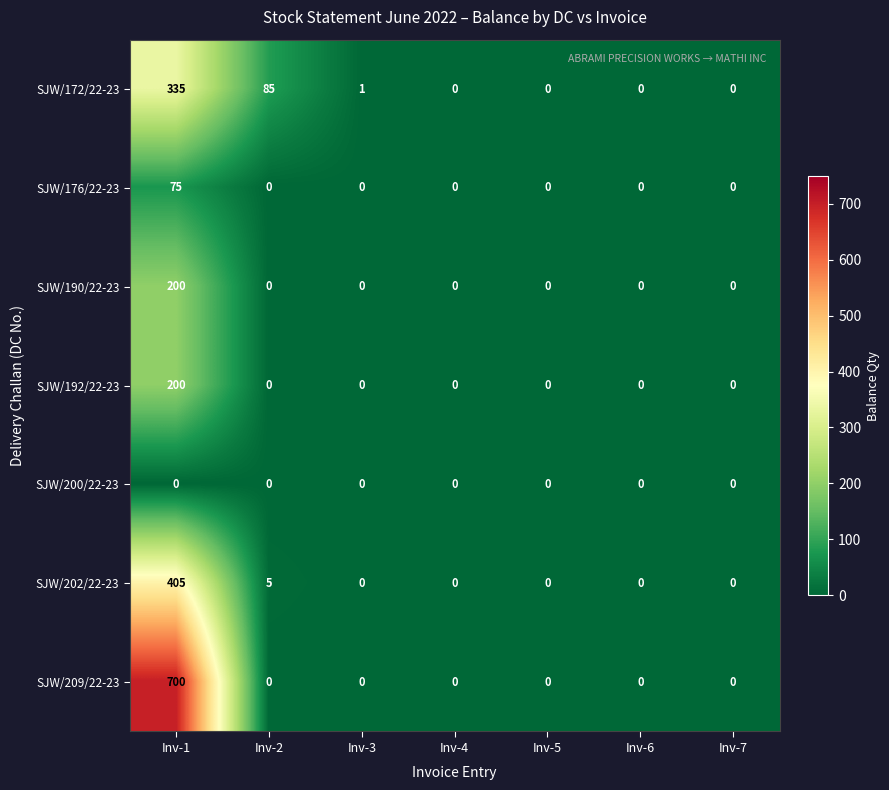

What is the spread (max minus min) of values at Inv-1?

700